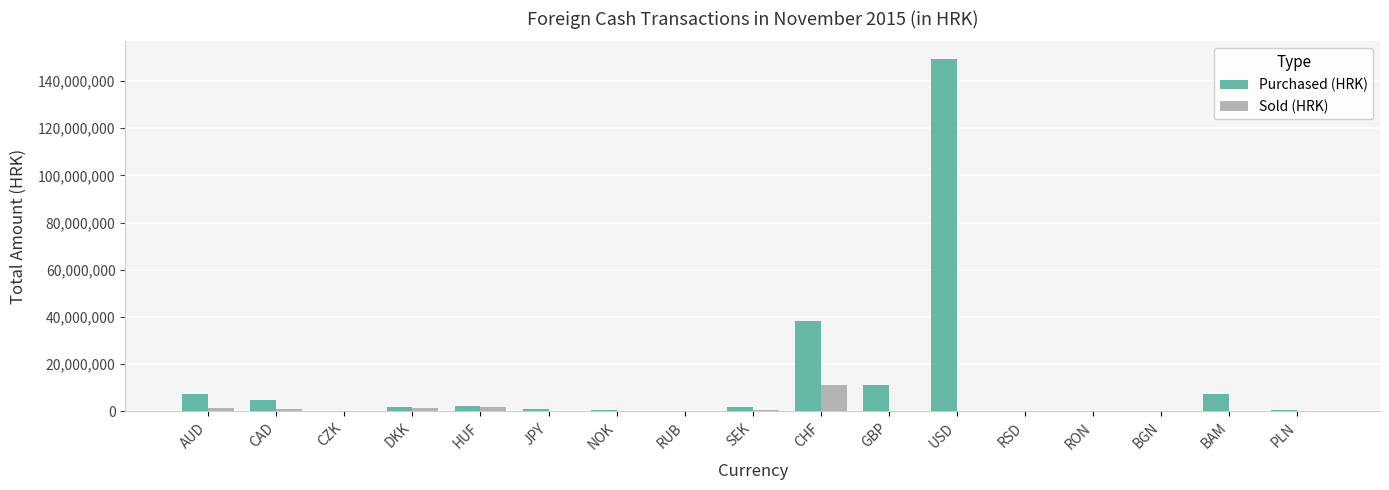

Which series has the largest total across all categories?

Purchased (HRK)